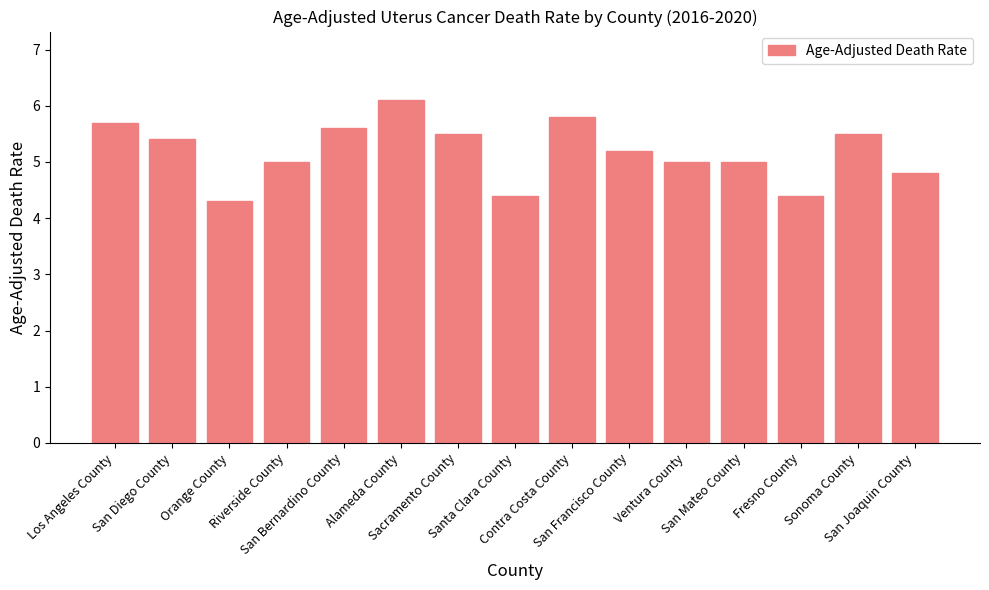

How many data points does each series have?

15